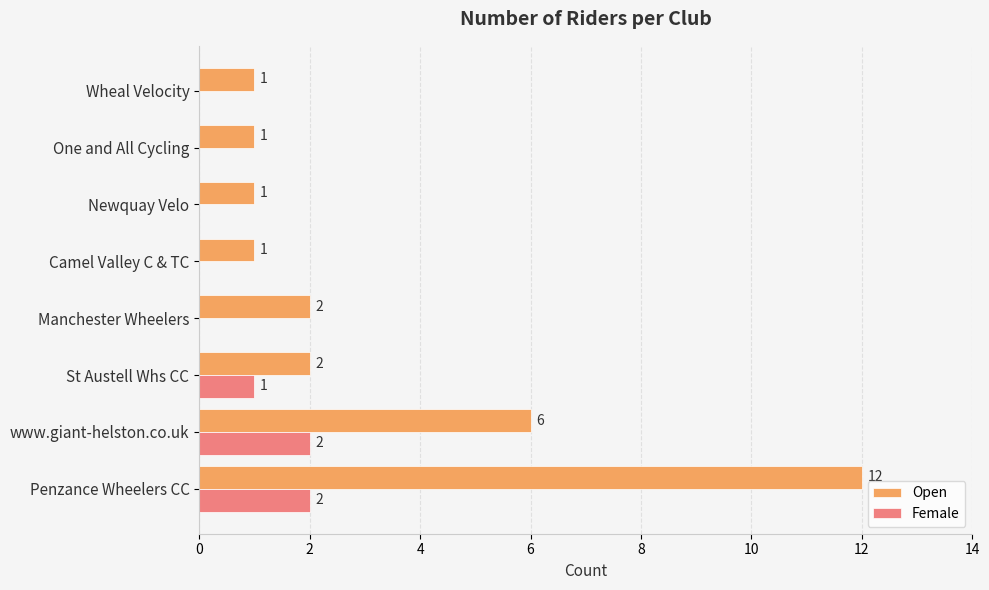

How many Female values are between 0 and 2?

8